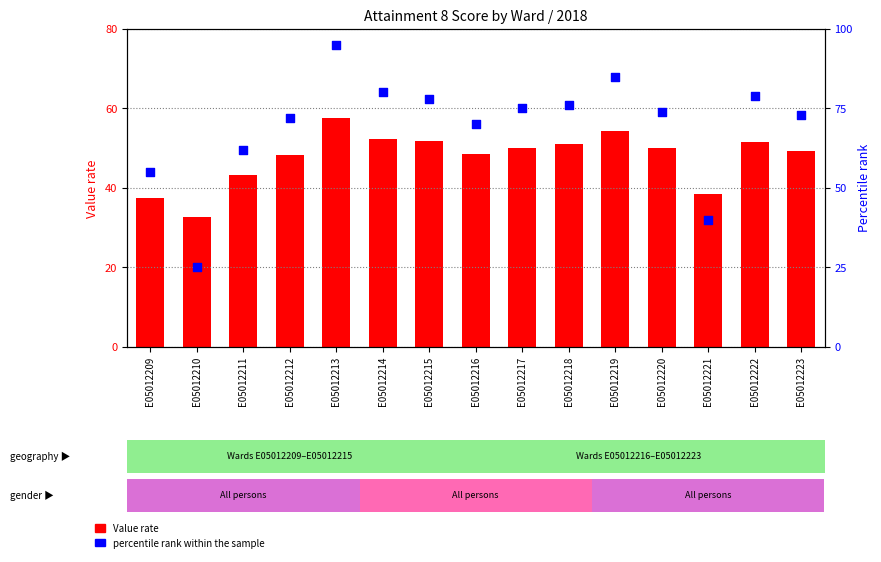

Is the value of percentile rank within the sample at E05012221 greater than the value of Value rate at E05012216?

No